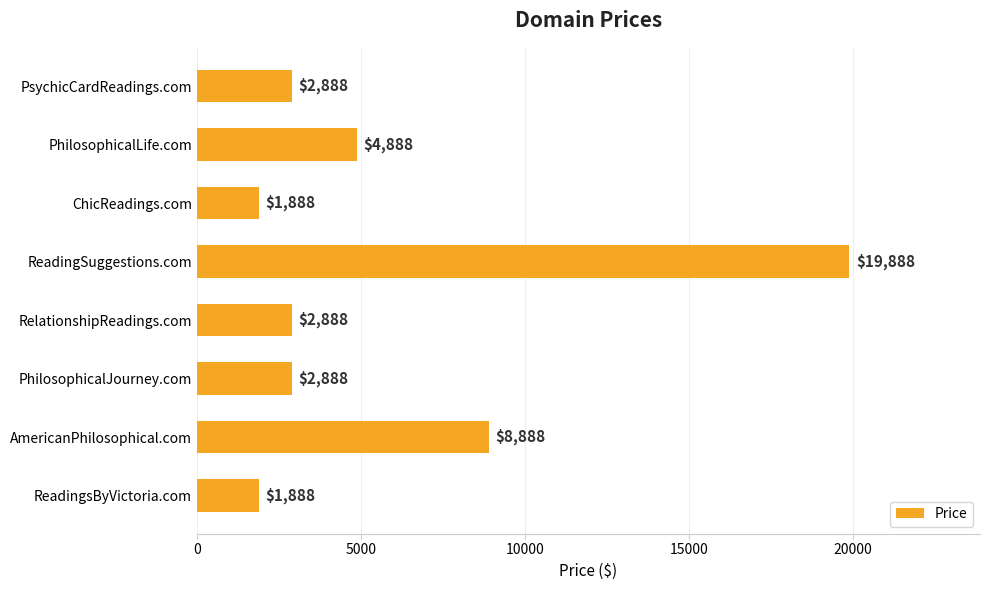

How many bars are there in total?

8